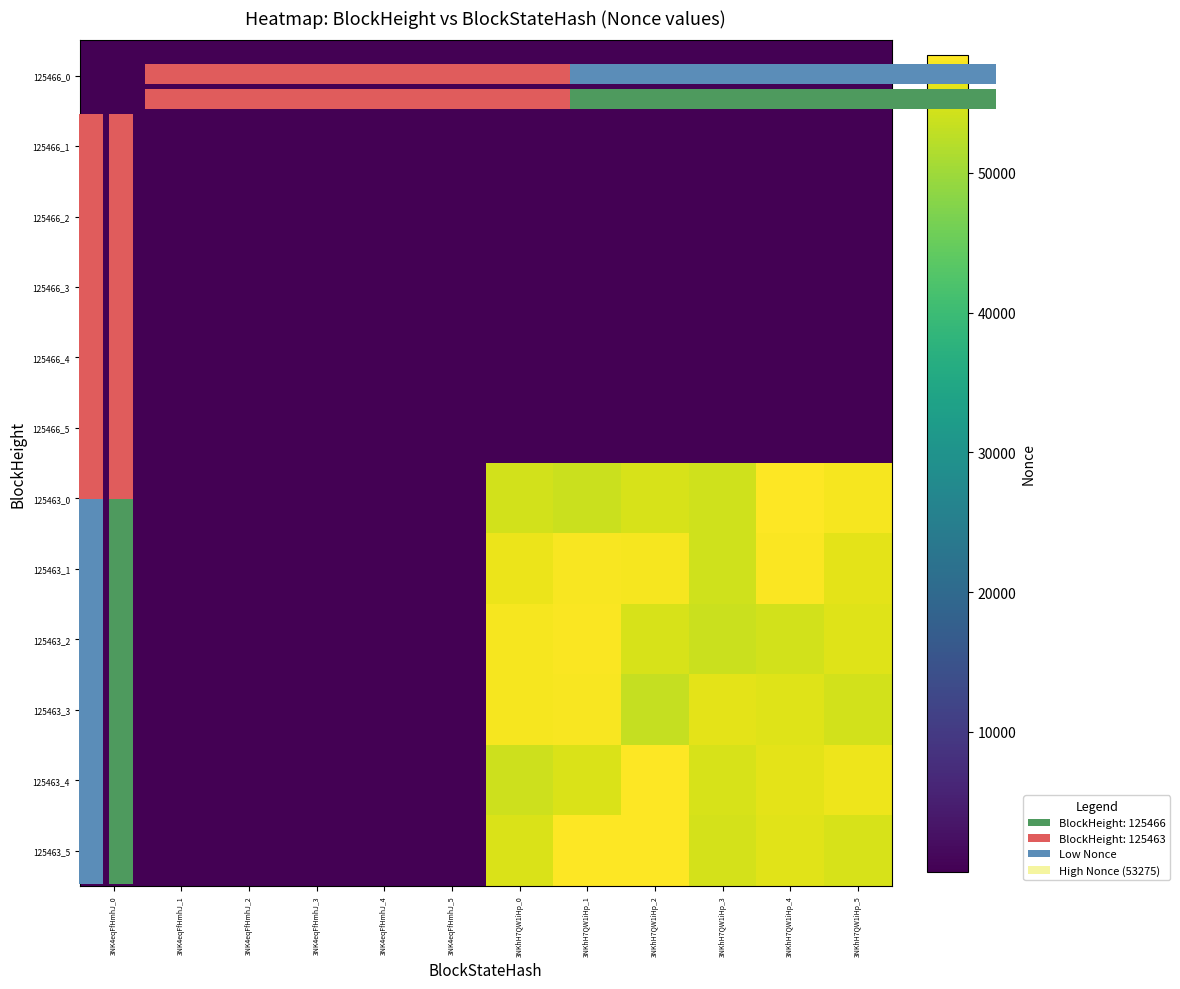

Which has a higher value, 3NKhH7QW1iHp_1 or 3NKhH7QW1iHp_5?

3NKhH7QW1iHp_1